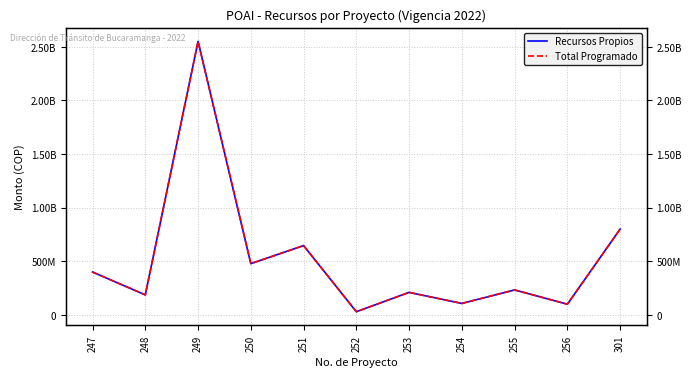

What are all the series names shown in the legend?

Recursos Propios, Total Programado